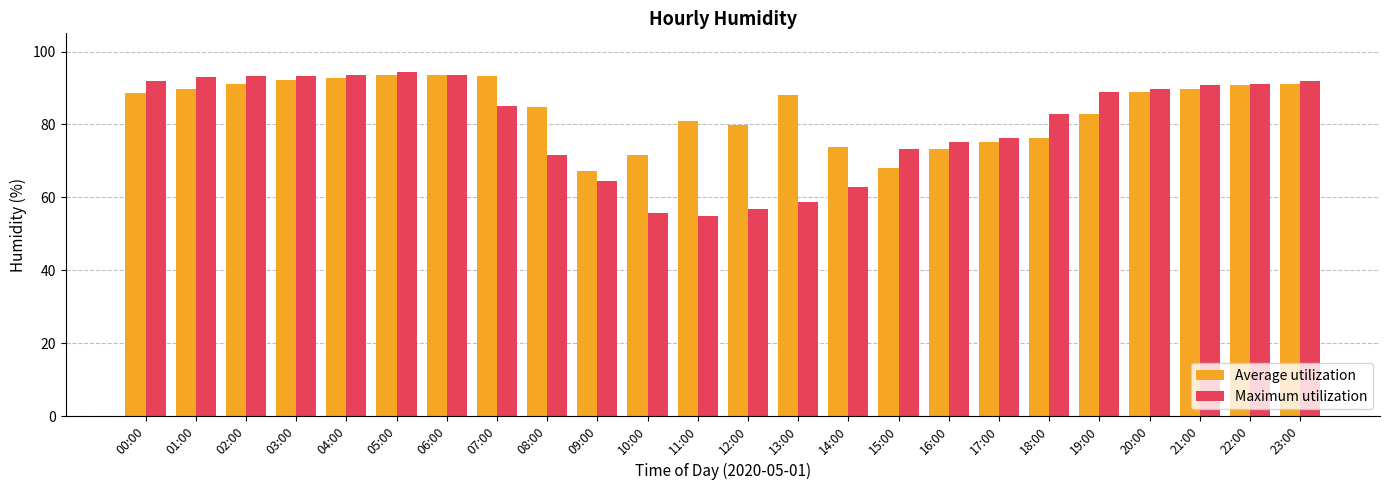

How many bars are there in each group?

2